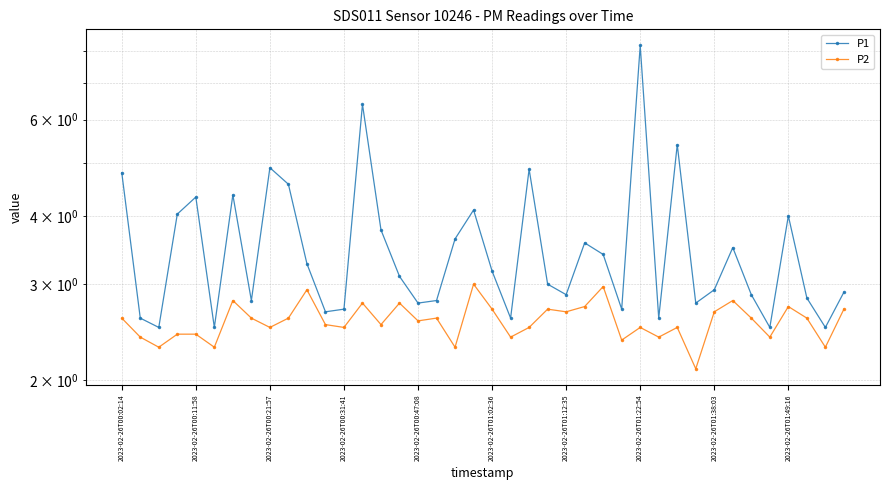

Is this an area chart (filled region under the line)?

No